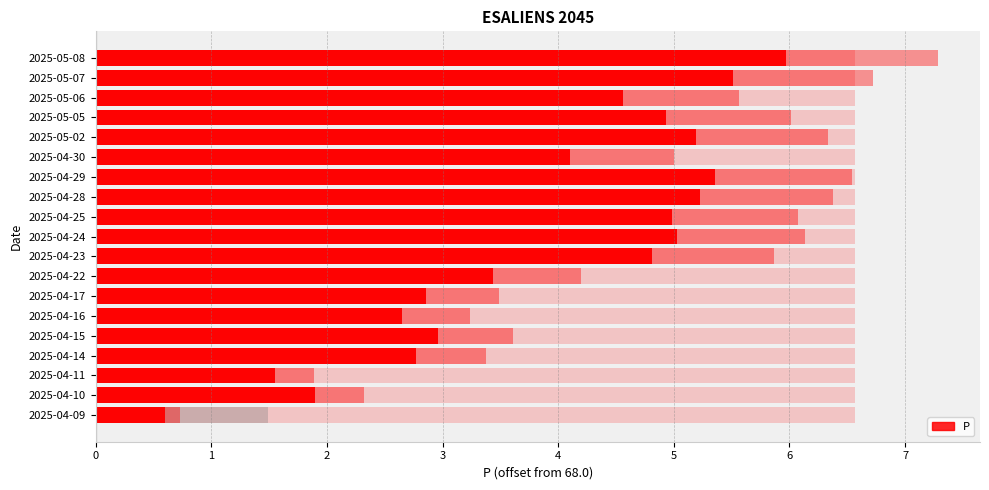

What is the value of the 3rd bar from the left?

1.5